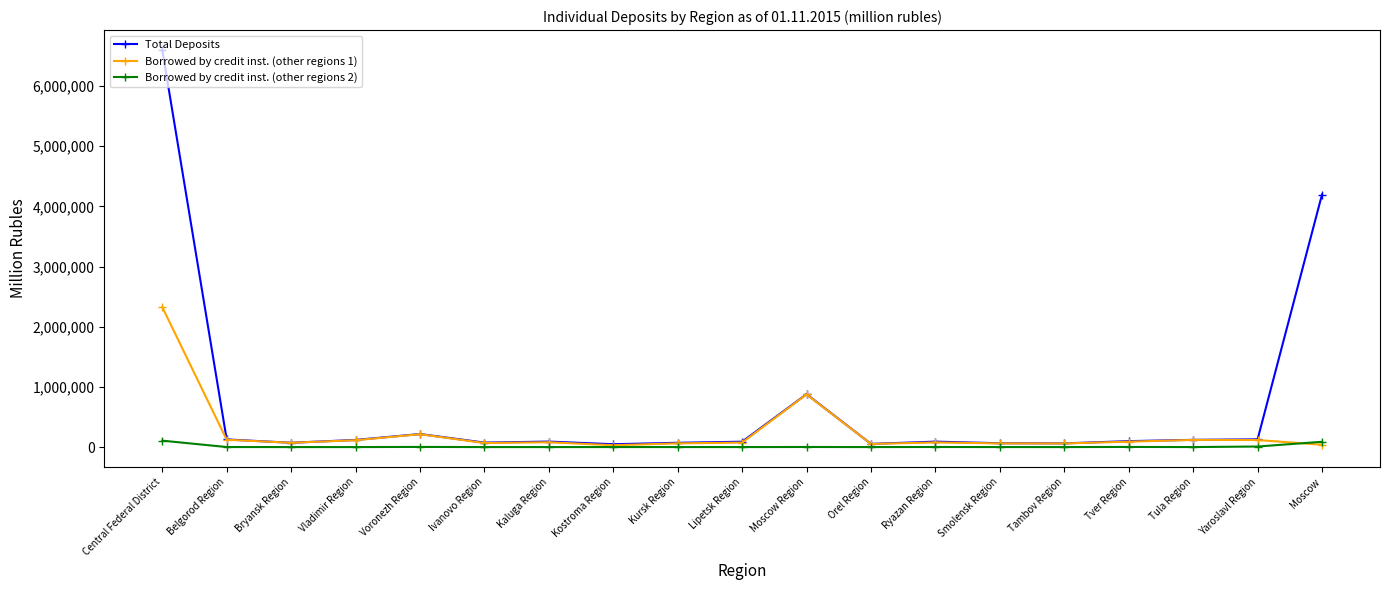

In Borrowed by credit inst. (other regions 1), how many points are higher than both neighbors (excluding endpoints)?

5